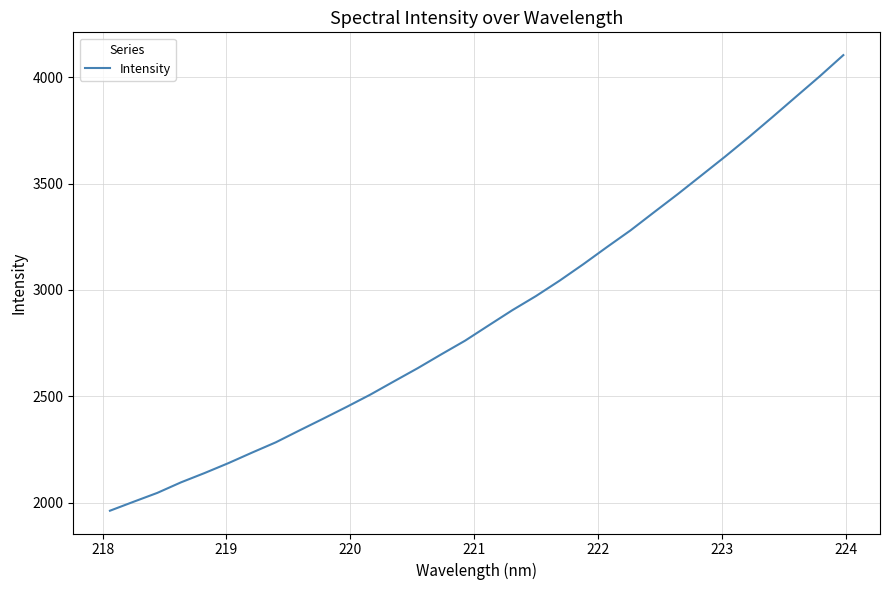

What is the maximum value shown in the chart?

4103.9